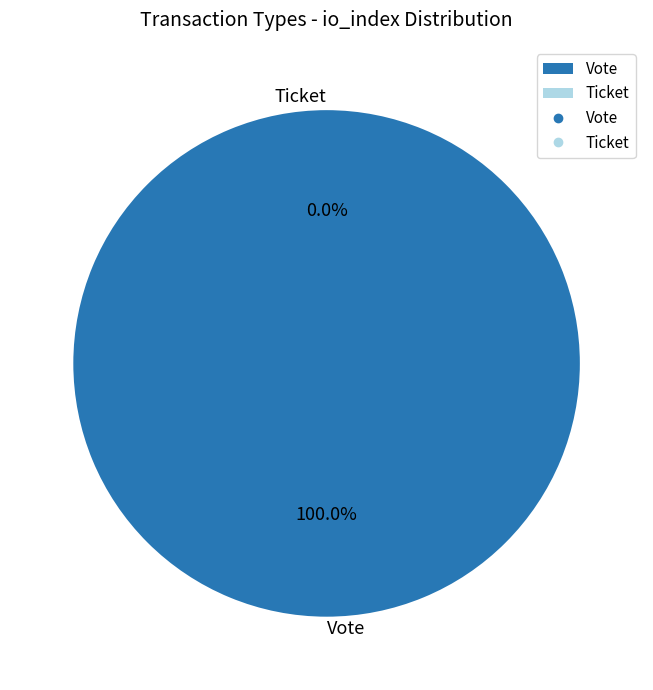

To the nearest percent, what is the difference between the largest and smallest slice percentages?

100%